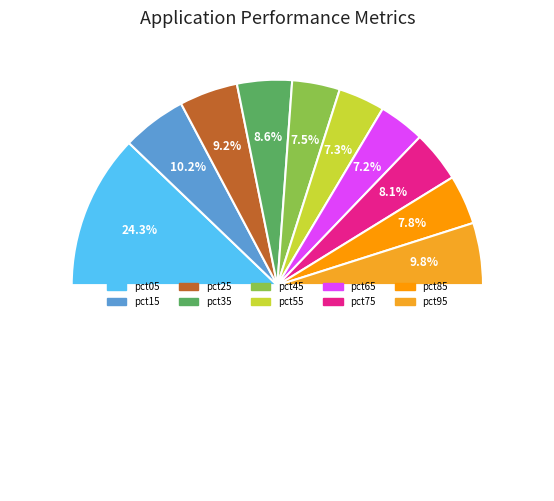

Rank the categories by value from highest to lowest.

pct05, pct15, pct95, pct25, pct35, pct75, pct85, pct45, pct55, pct65